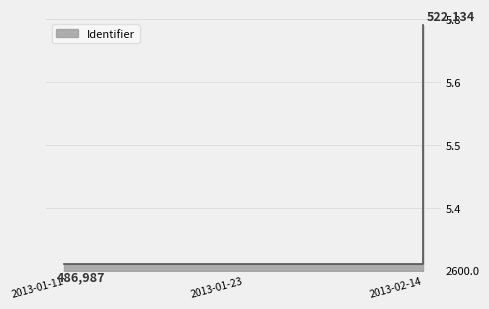

Does the chart display data point markers on the line(s)?

No